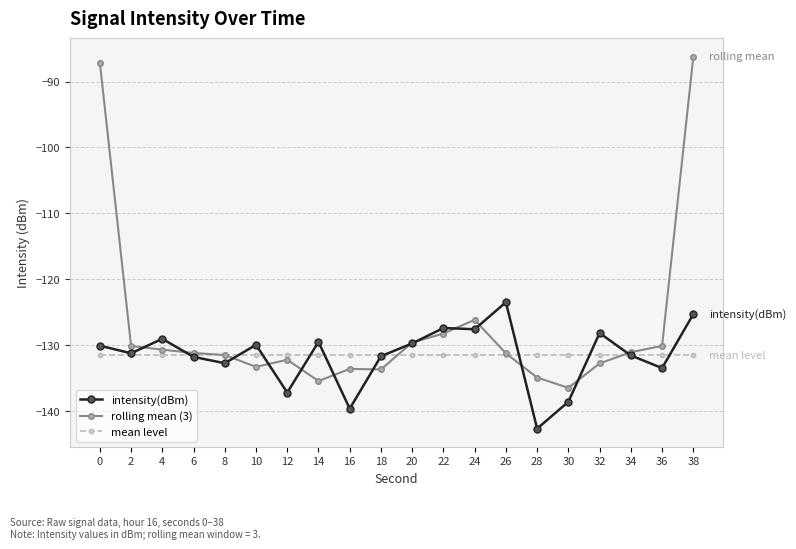

At which label is rolling mean (3) closest to -111?

24